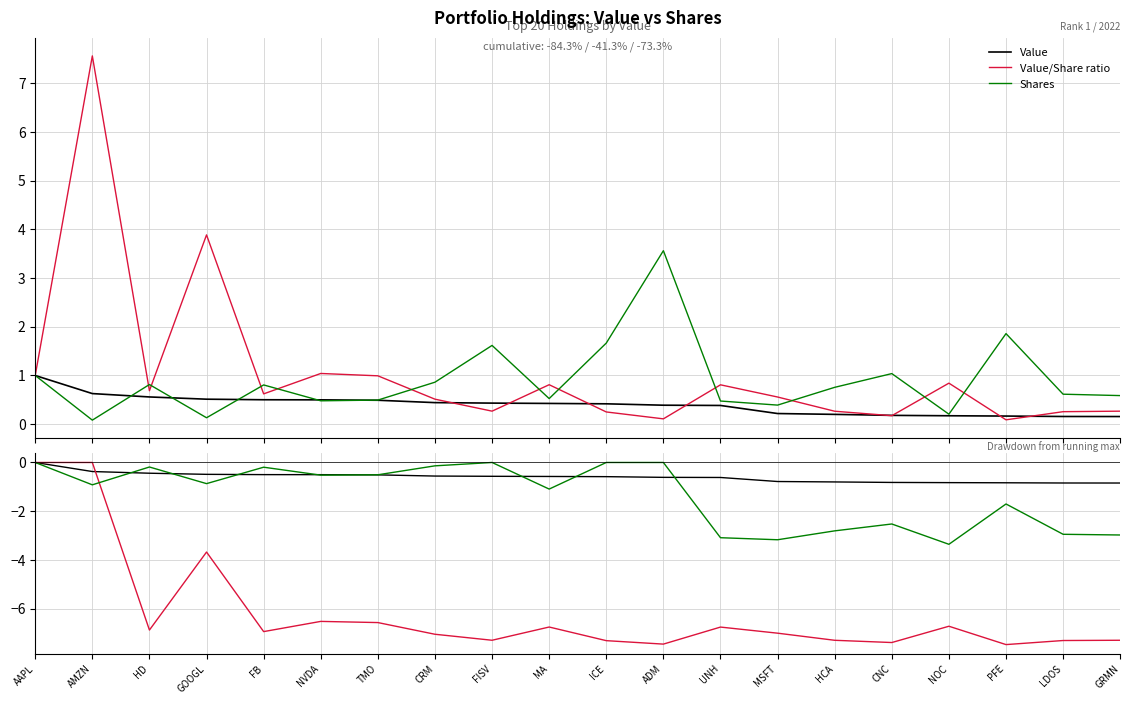

How many data points in Value/Share ratio are above -6?

3